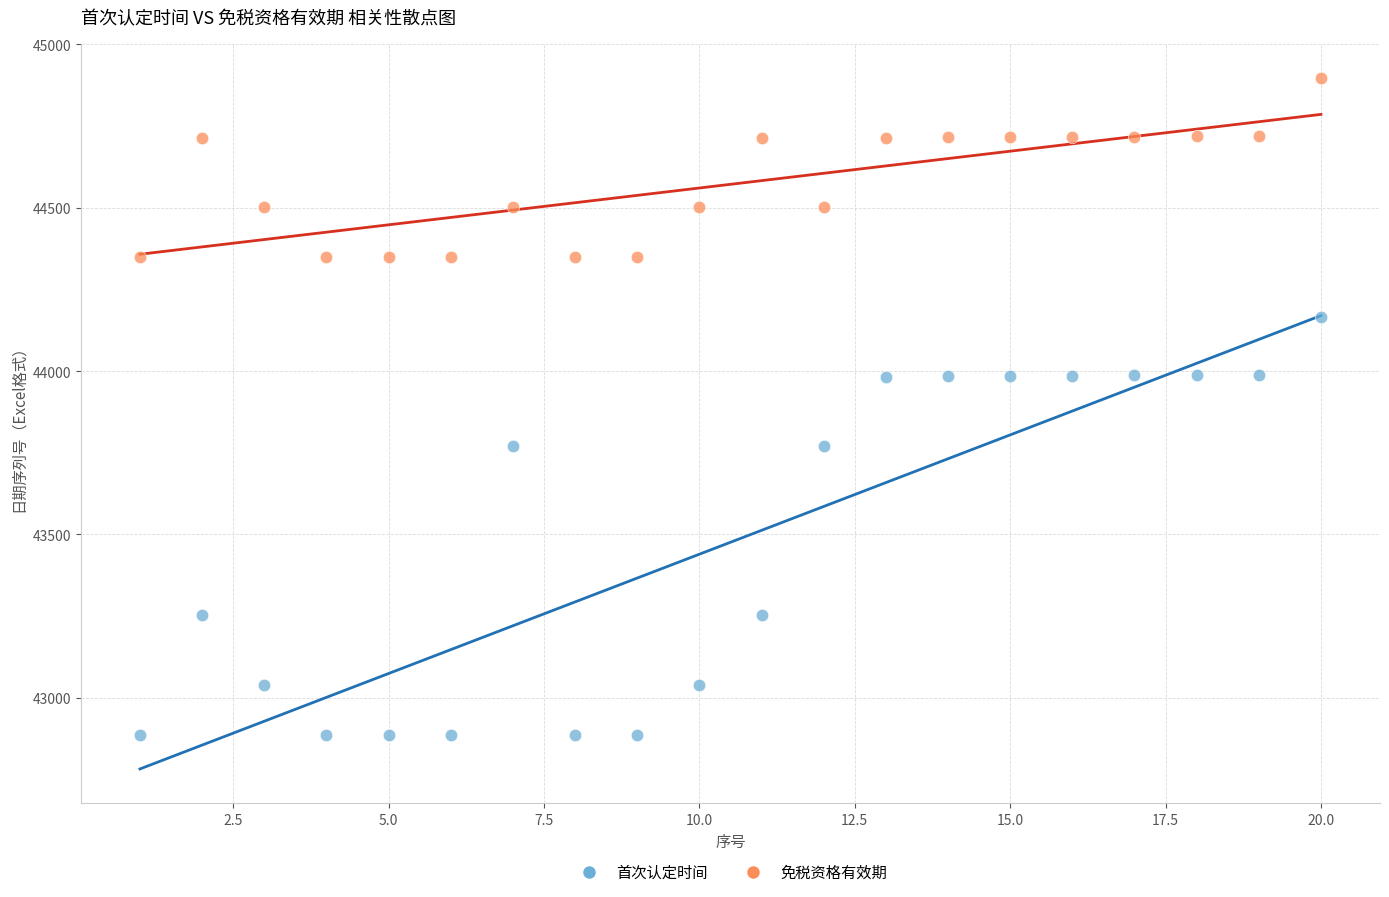

Which series has the widest spread of Y values?

首次认定时间